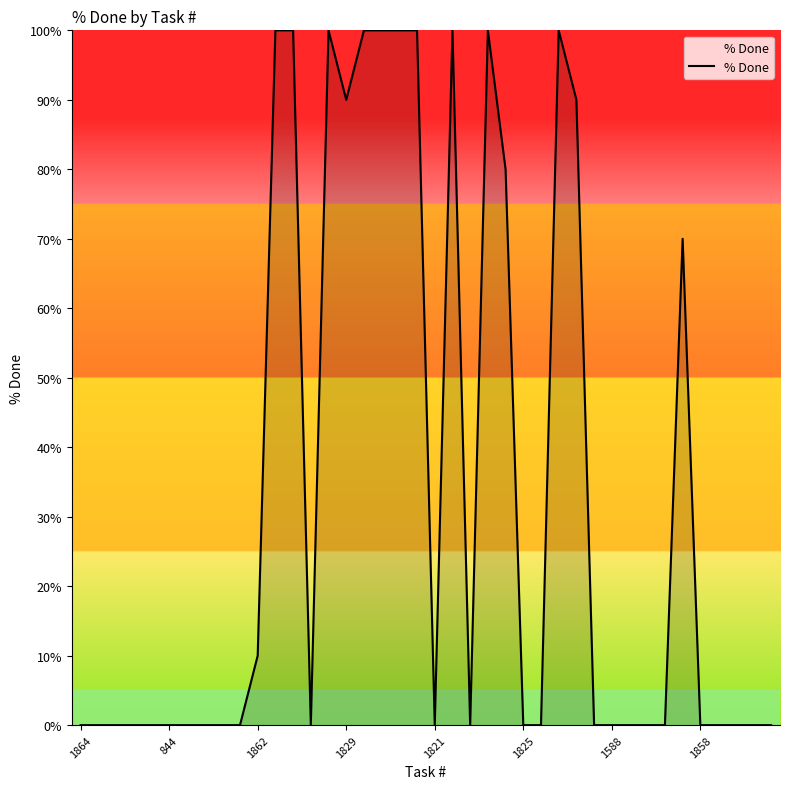

How many series are shown in this chart?

1